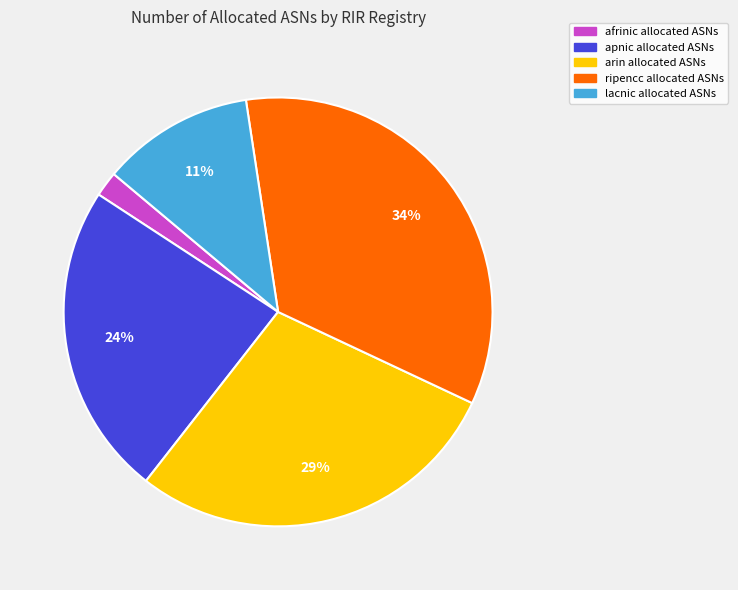

Is arin the majority of the pie?

No